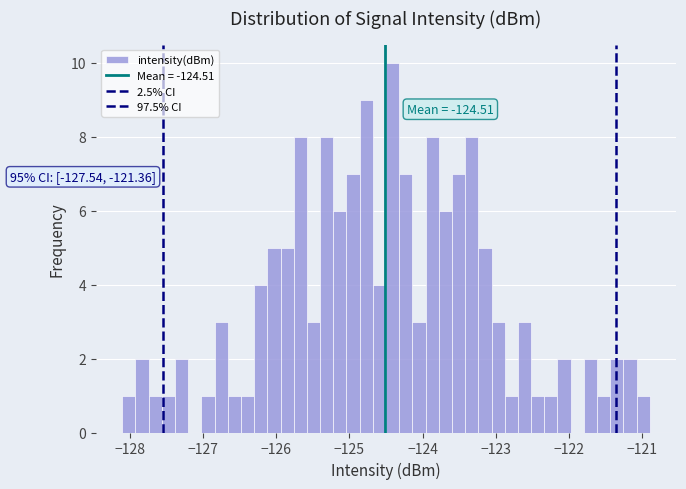

Around what value on the x-axis is the tallest bar? Give the approximate position of its centre, as read against the axis.

-124.4